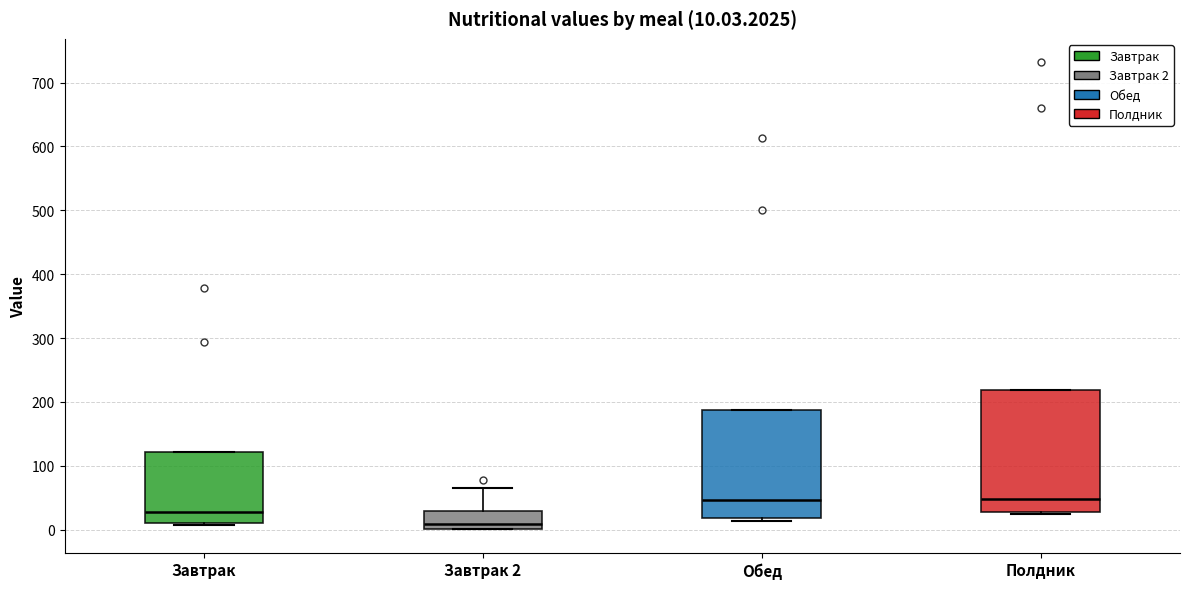

Which box is the tallest, from its lower edge to its upper edge?

Полдник